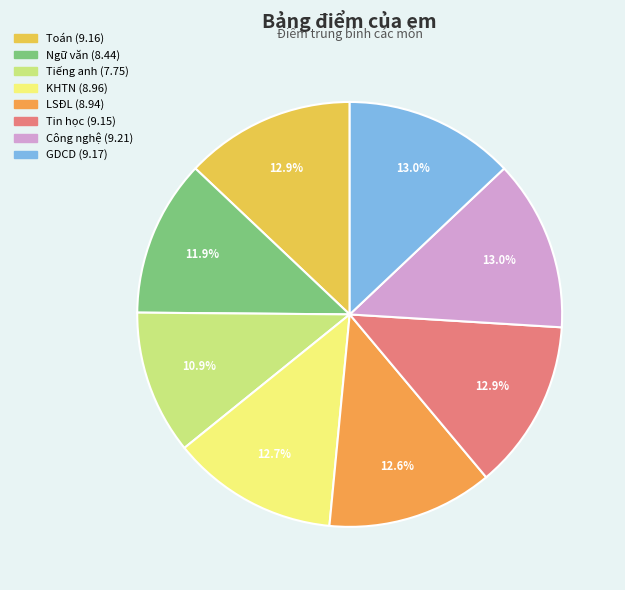

True or false: GDCD accounts for 19% of the total.

False